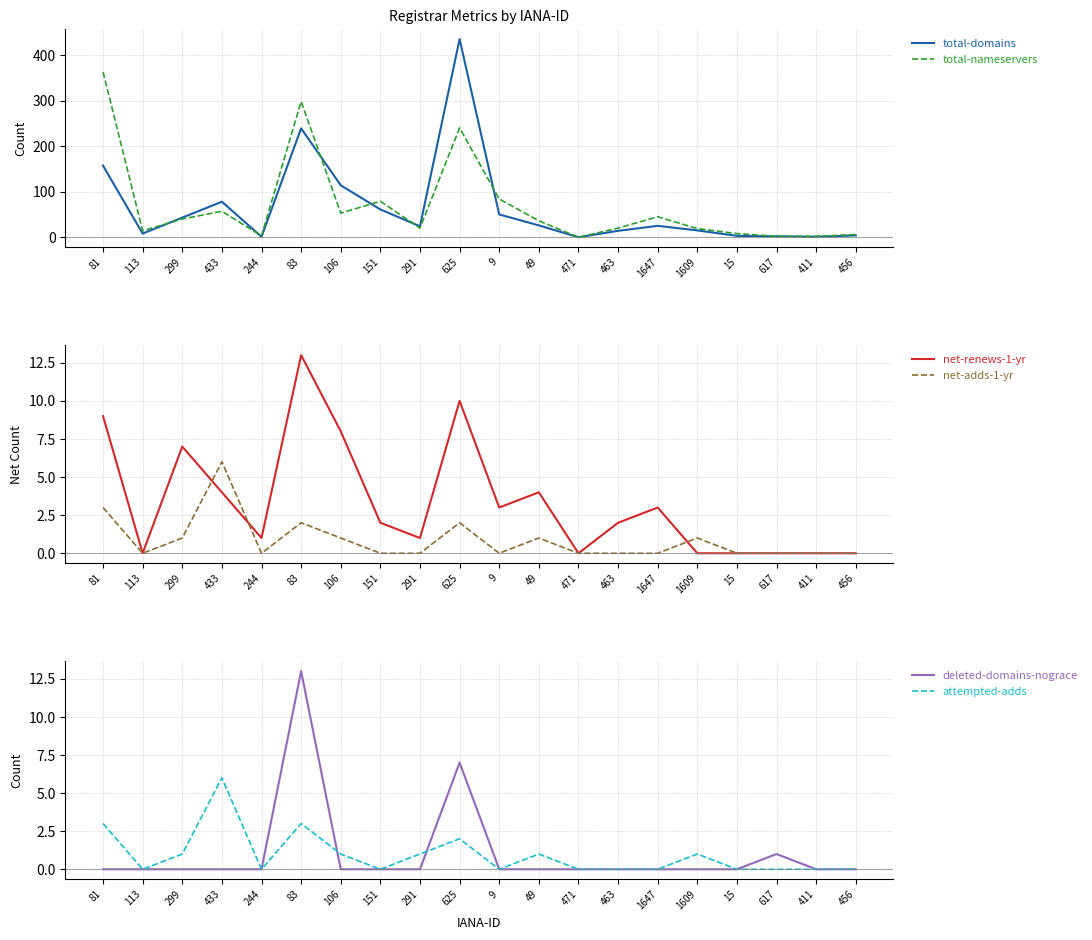

True or false: net-adds-1-yr and attempted-adds intersect in this chart.

False